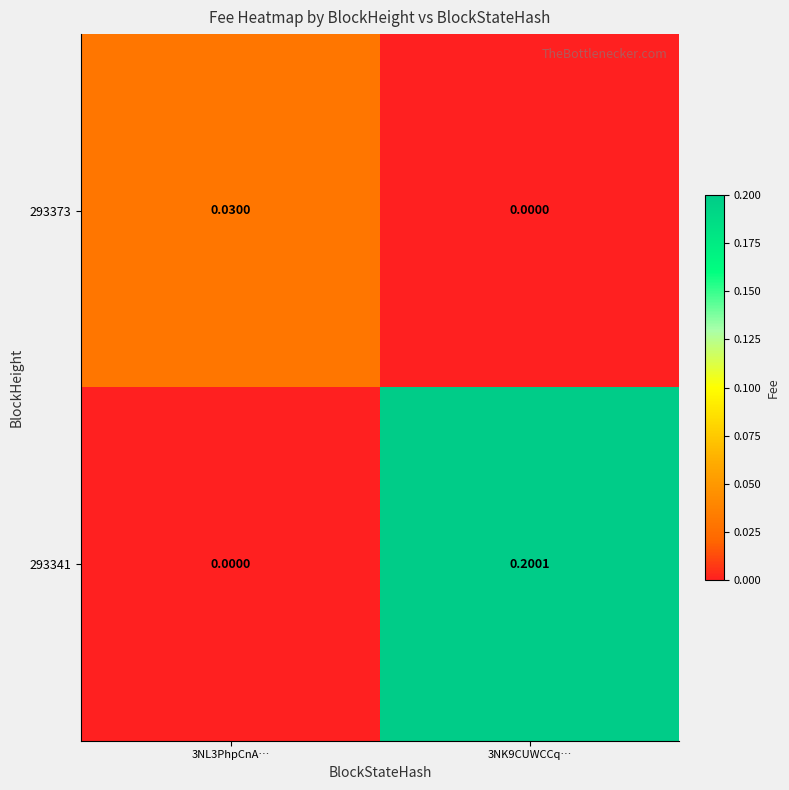

At 3NK9CUWCCq…, list the series in order from largest to smallest.

293341, 293373